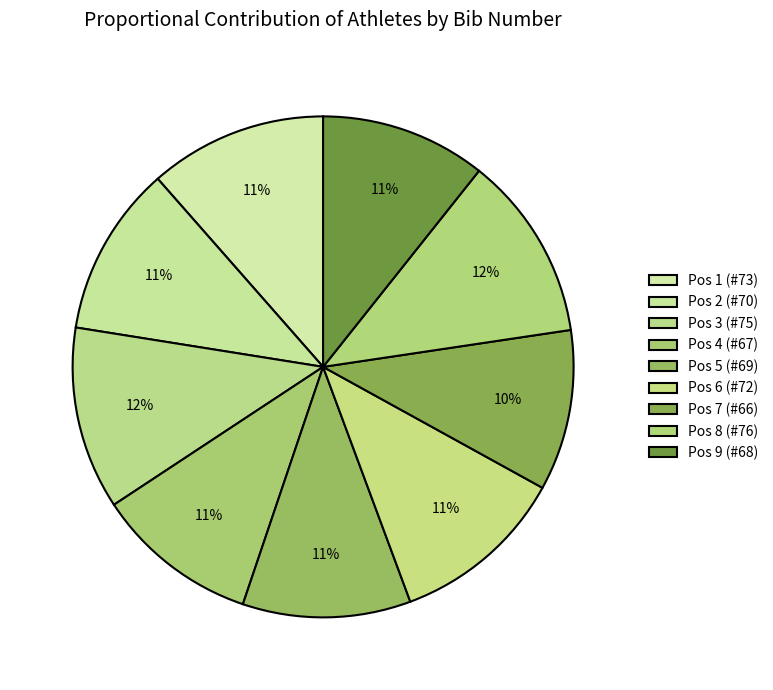

The Pos 5 (#69) slice represents 11% of the pie. True or false?

True